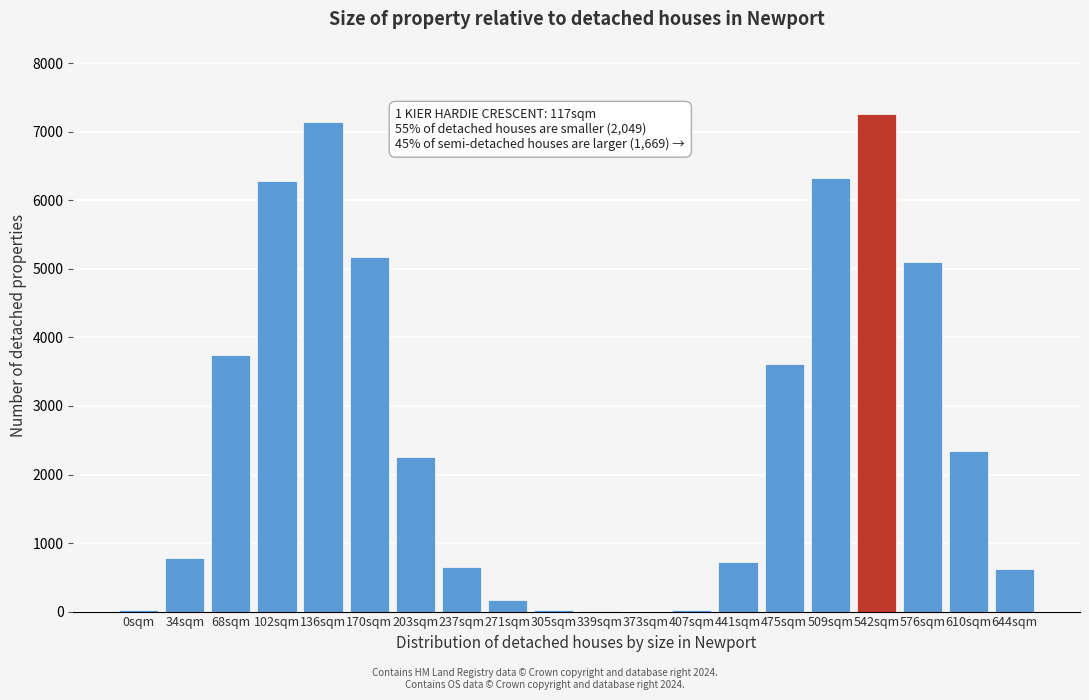

Which has a higher value, 136sqm or 271sqm?

136sqm